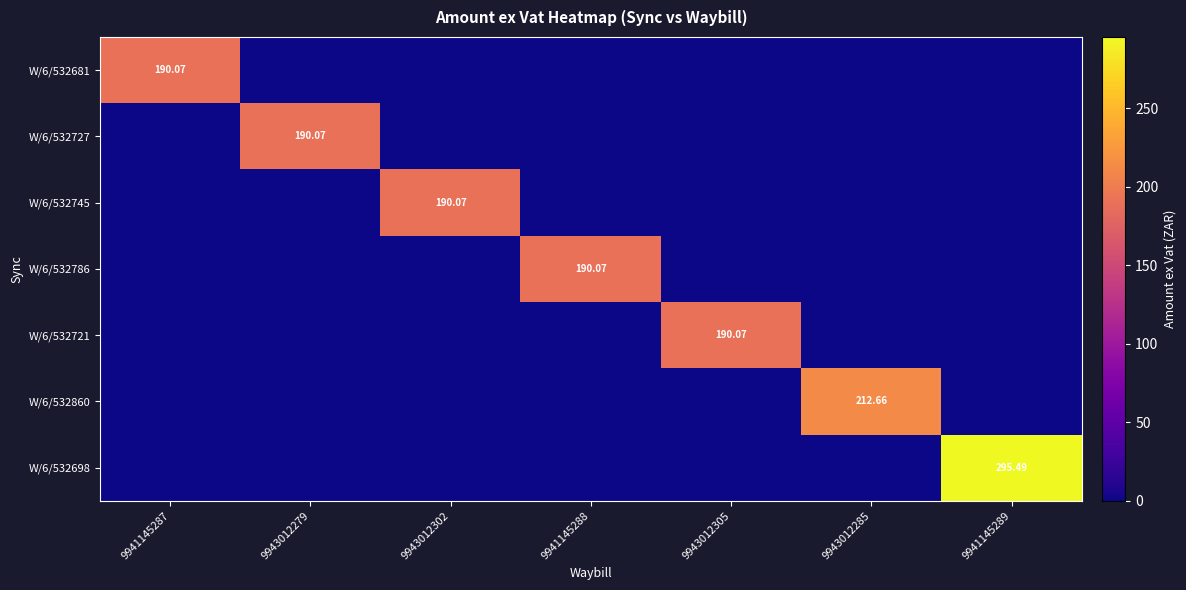

At which label is W/6/532681 closest to 95?

9943012279